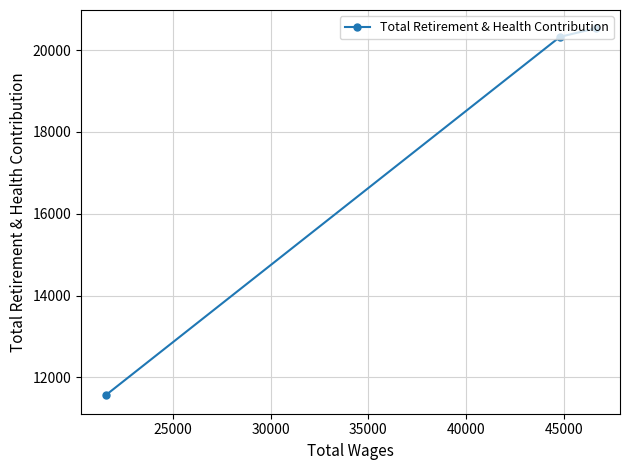

Reading right to left, what are all the values shown in this chart?

20533	20325	11560